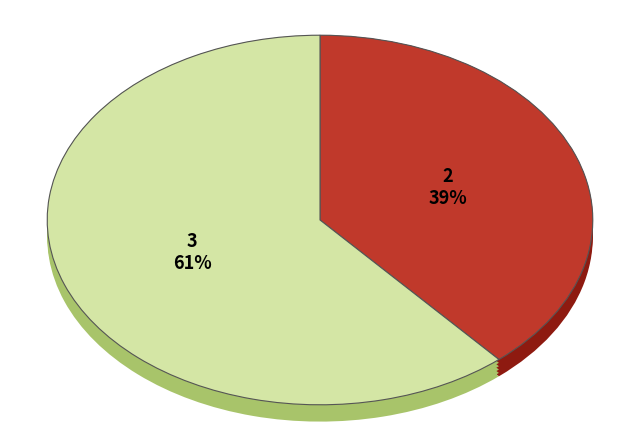

Does 3 account for over 50% of the chart?

No